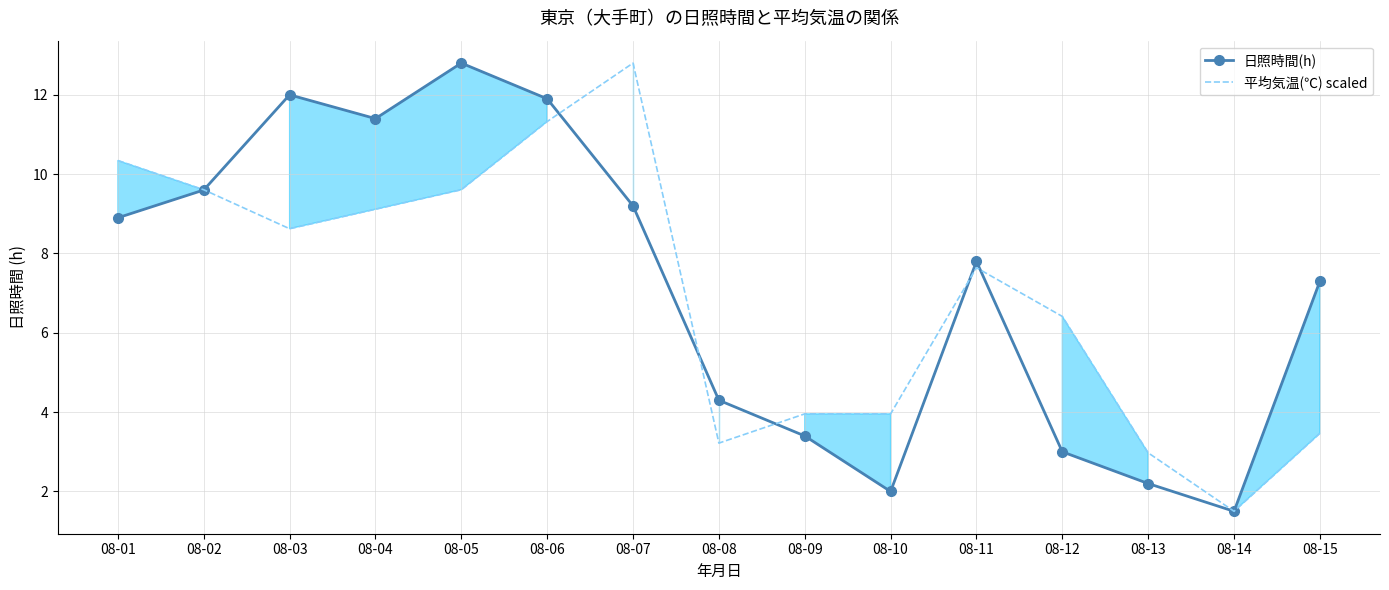

Where is the first local maximum for 平均気温(℃) scaled?

08-07